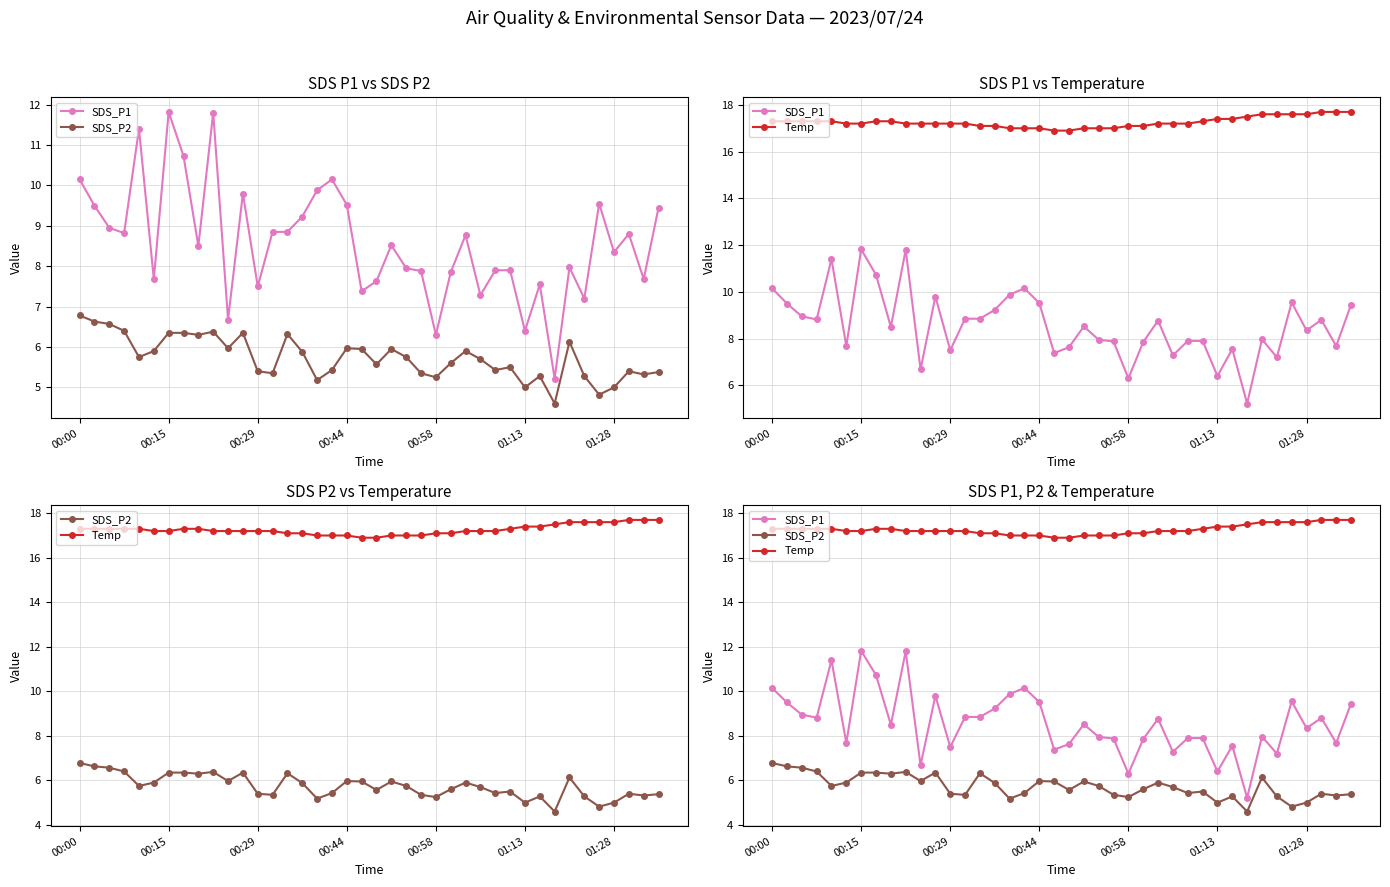

What position from the right is 23?

17